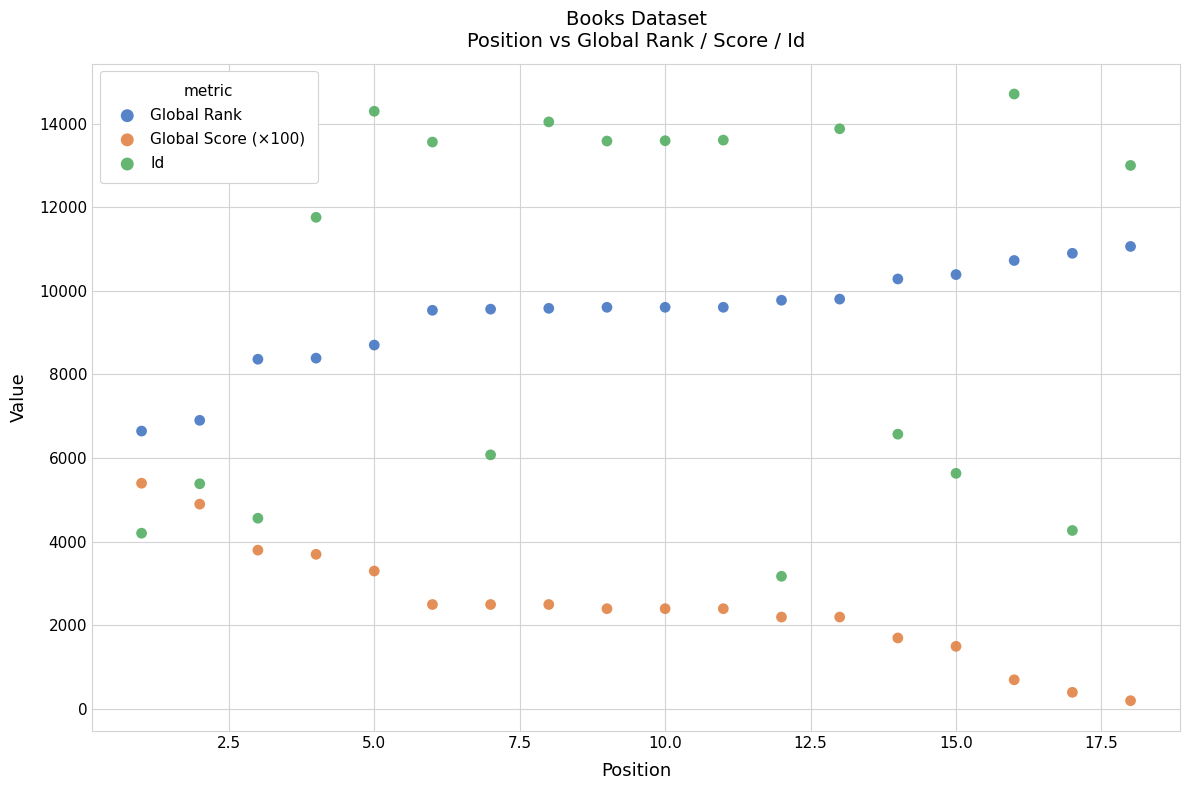

Which series contains the highest Y value?

Id